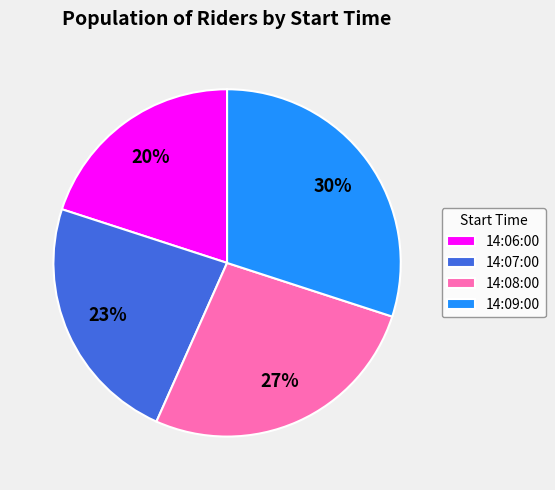

Rank the categories by value from highest to lowest.

14:09:00, 14:08:00, 14:07:00, 14:06:00